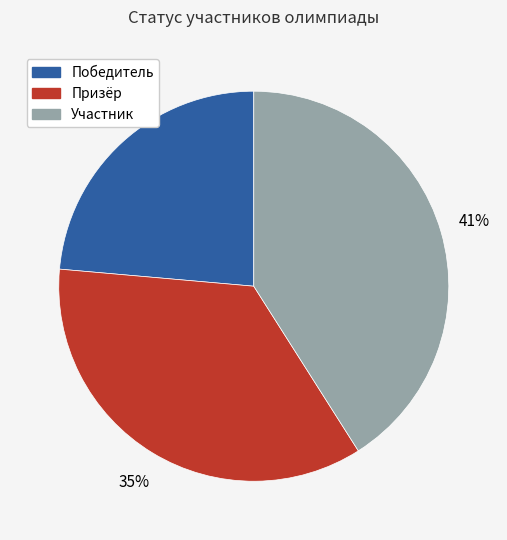

Is it true that Участник is 41% of the pie?

True